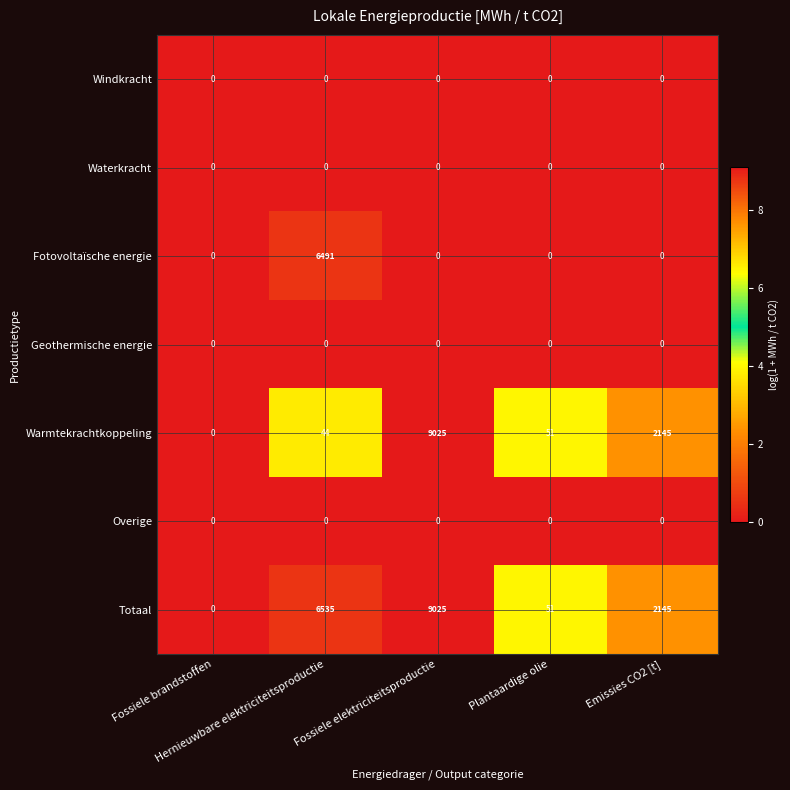

How many positive values does the Totaal series have?

4